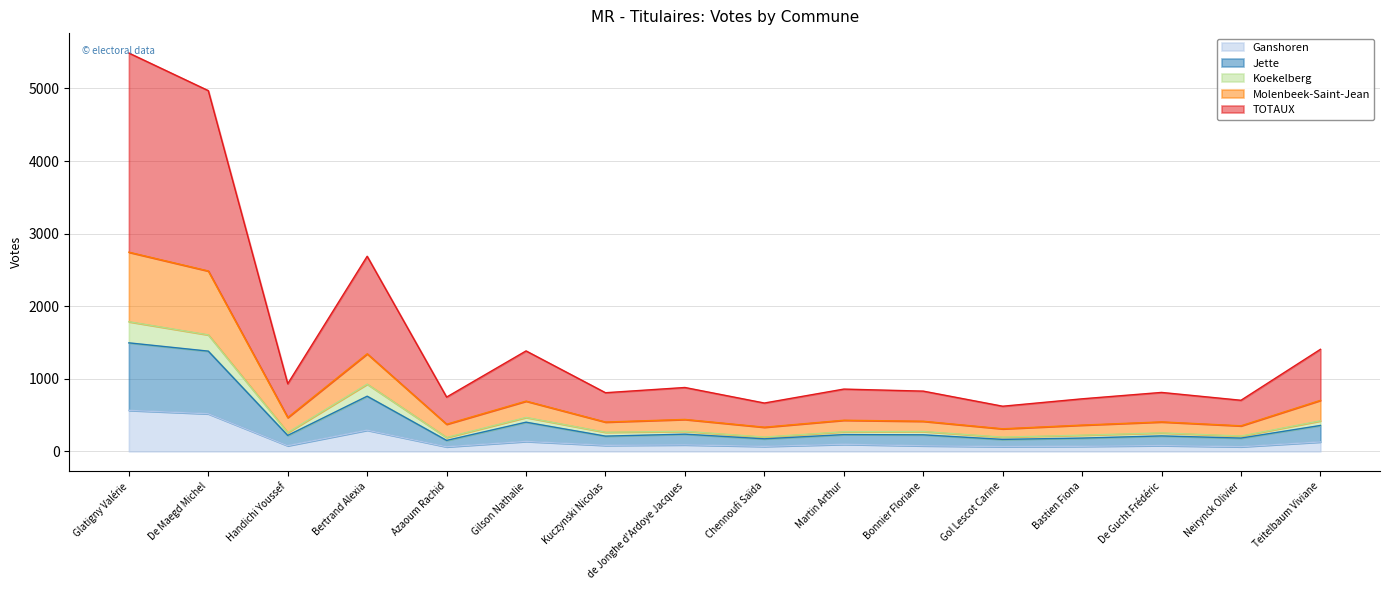

What is the highest value of the Ganshoren series?

565